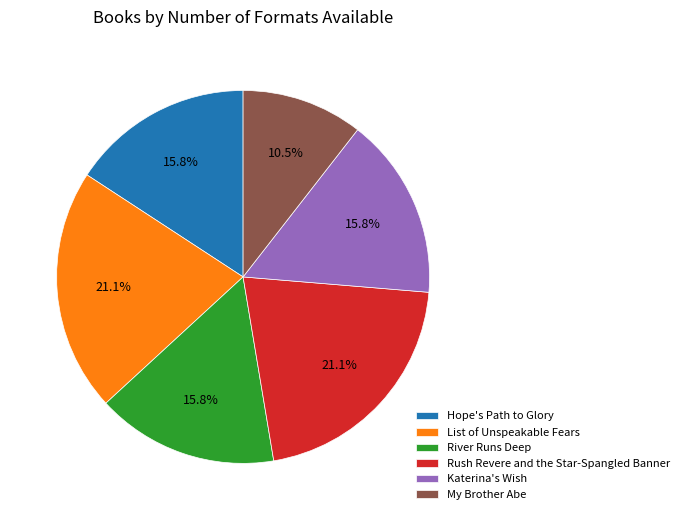

The List of Unspeakable Fears slice represents 31% of the pie. True or false?

False